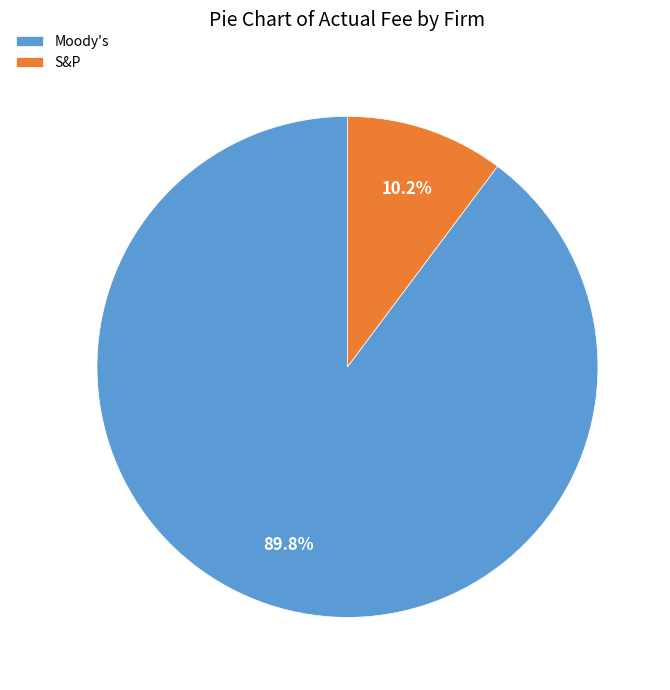

Do Moody's and S&P together represent more than half of the pie?

Yes